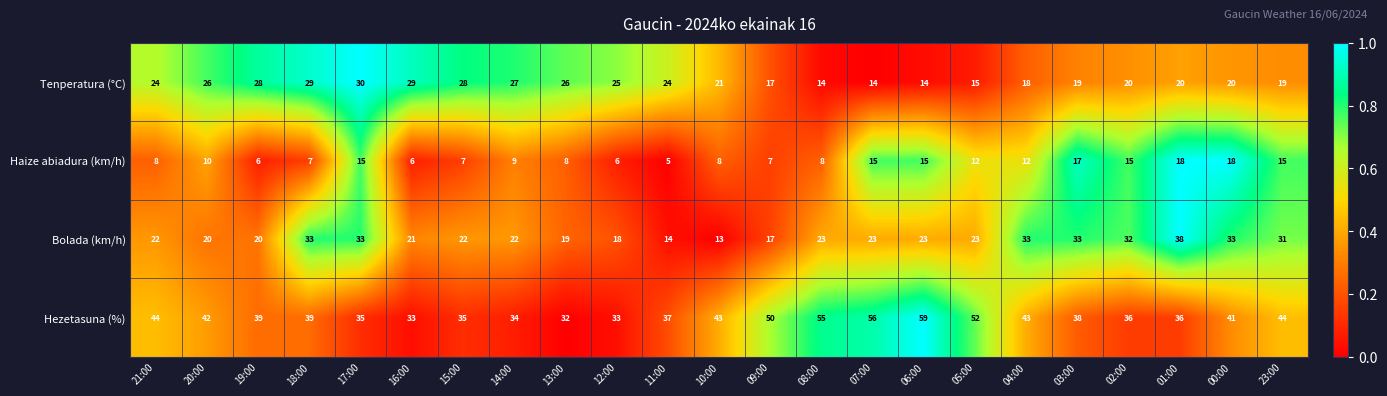

At 08:00, list the series in order from smallest to largest.

Haize abiadura (km/h), Tenperatura (°C), Bolada (km/h), Hezetasuna (%)